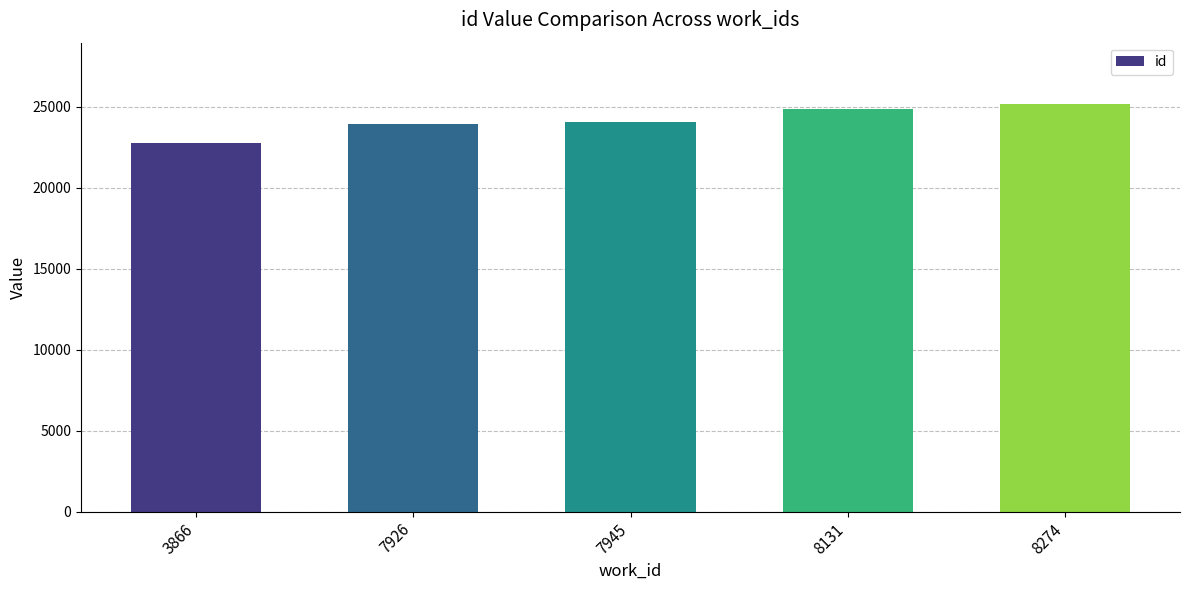

What is the sum of the values at 3866 and 8274?

47957